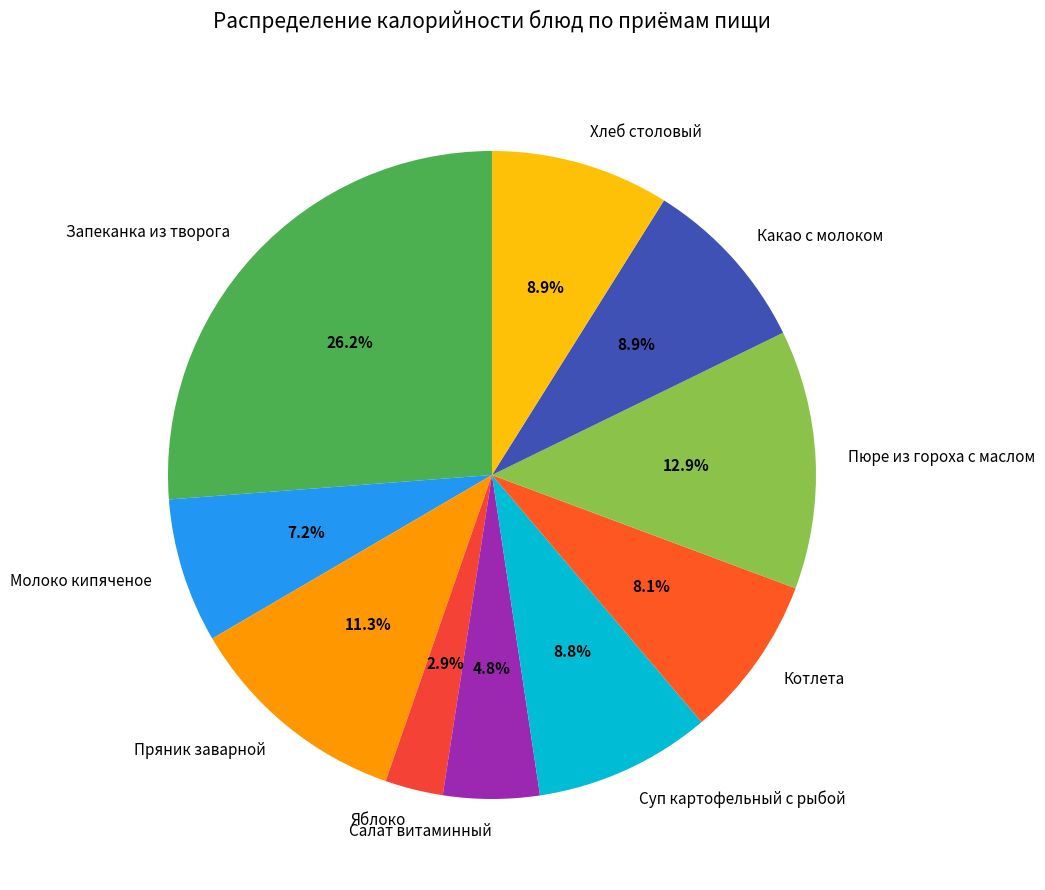

How many segments does this pie chart have?

10